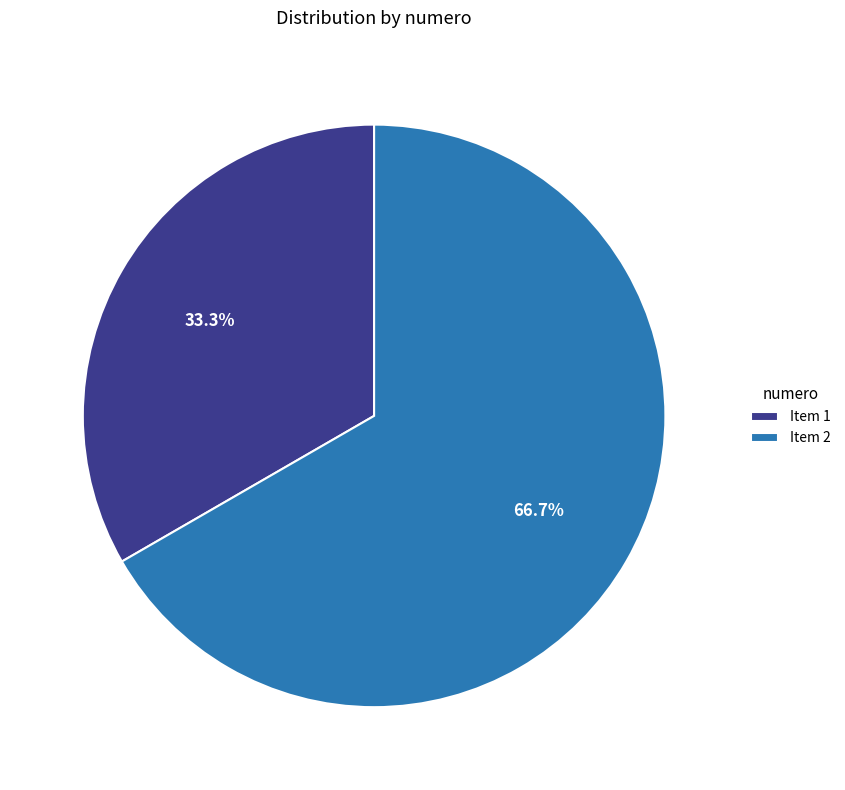

Count the number of slices in the pie.

2